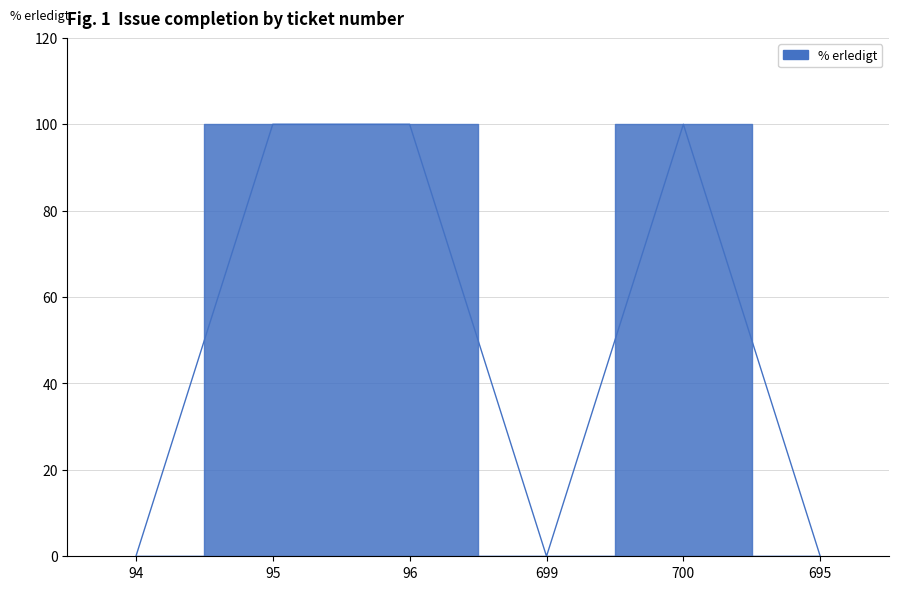

What is the difference between the second highest and minimum values?

100